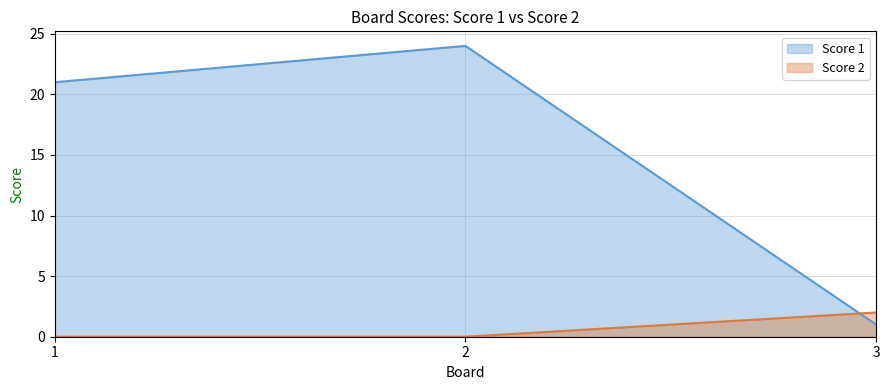

The value of Score 1 at 3 is 0. True or false?

False